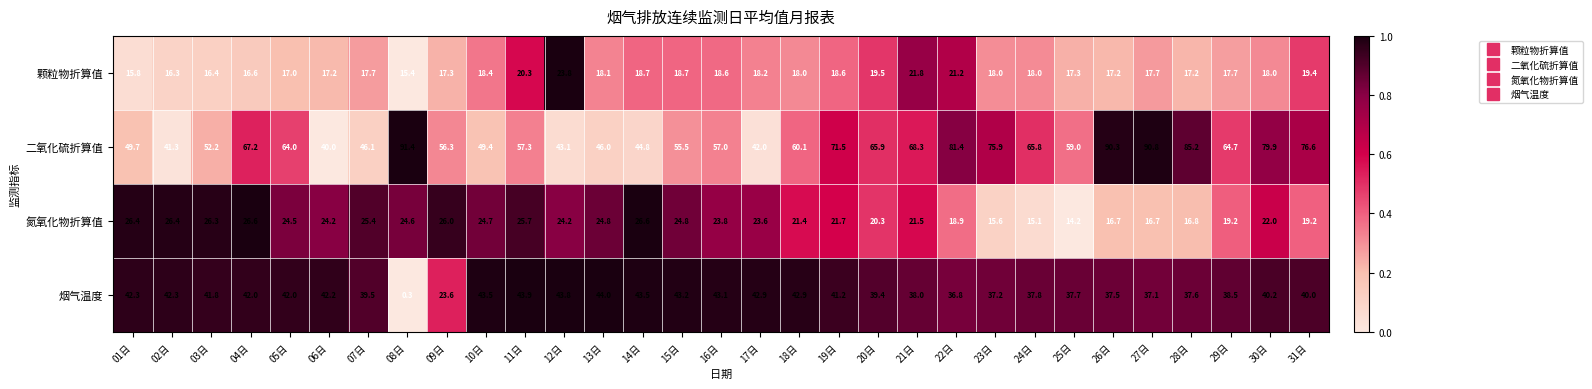

True or false: 二氧化硫折算值 has a value of 55.2 at 27日.

False